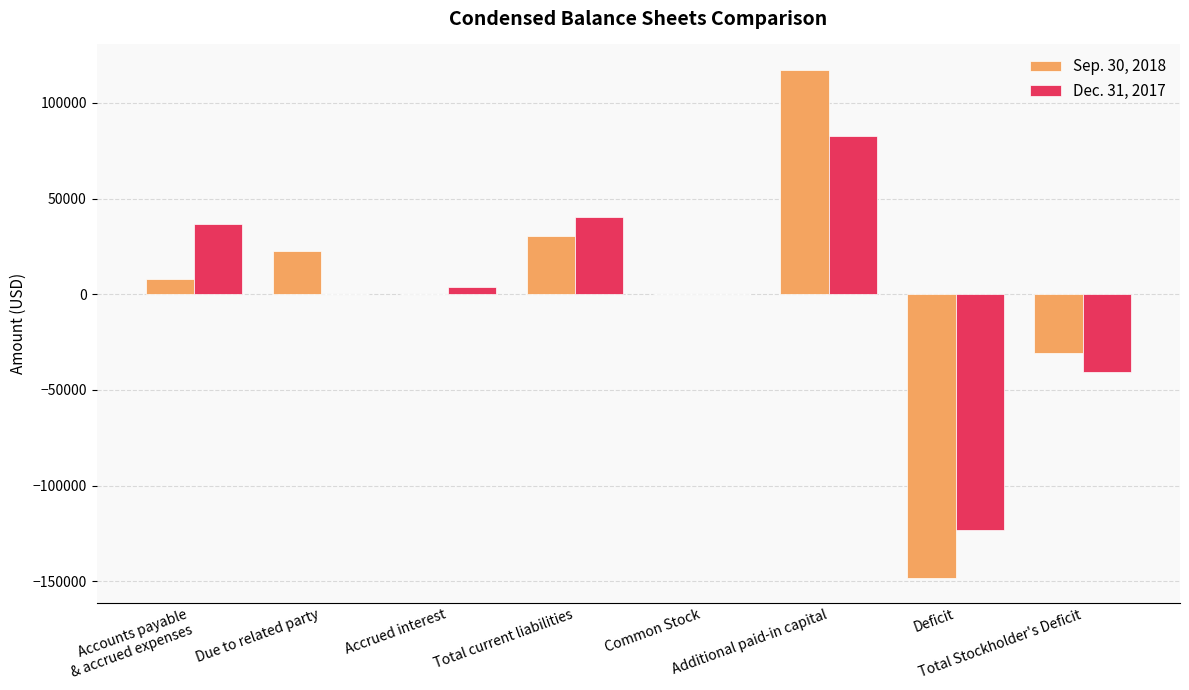

What is the greatest value displayed?

117245